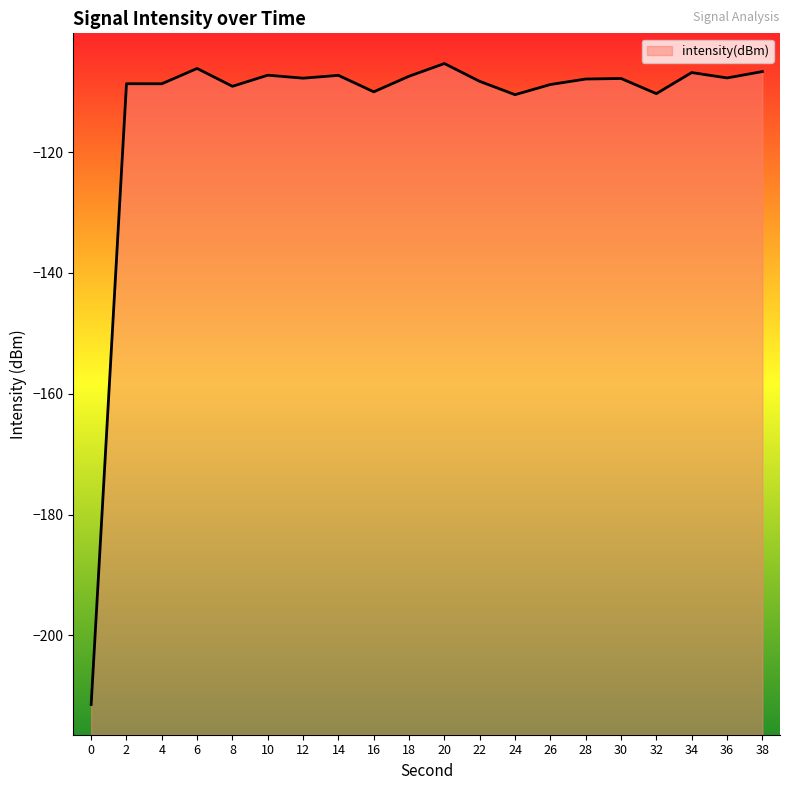

What is the approximate value at 18?

-107.4